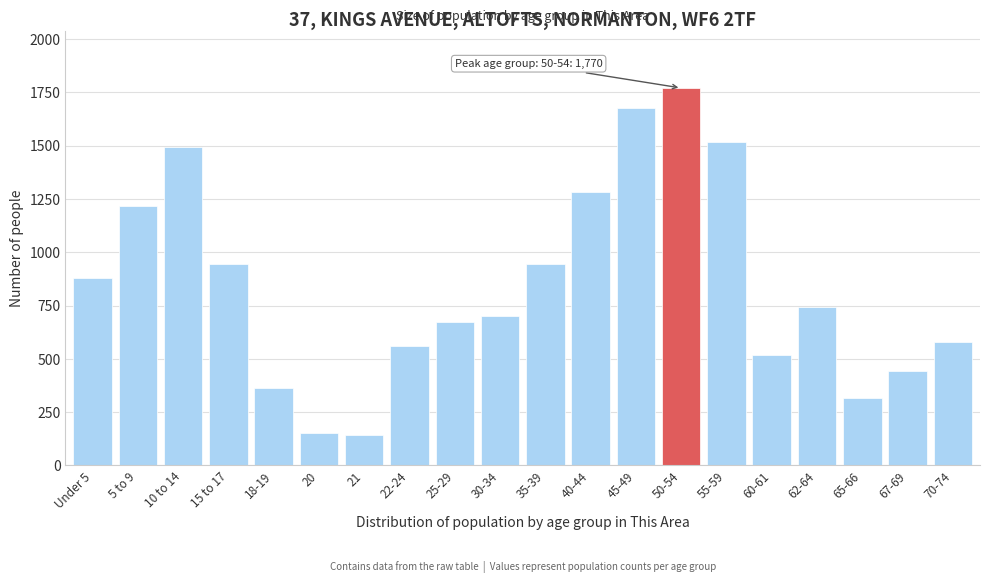

Approximately how many times larger is the value at 25-29 compared to 15 to 17?

0.7